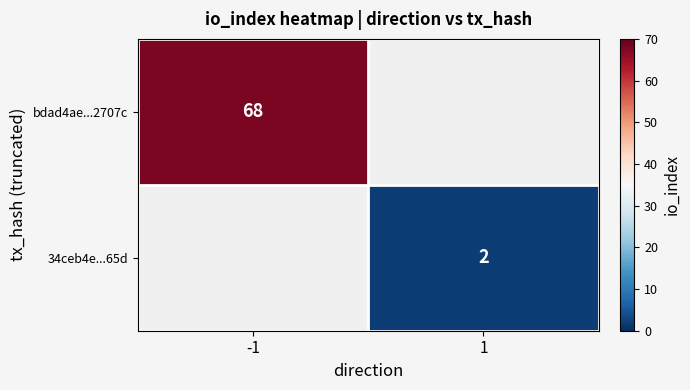

The value of bdad4ae...2707c at -1 is 25. True or false?

False